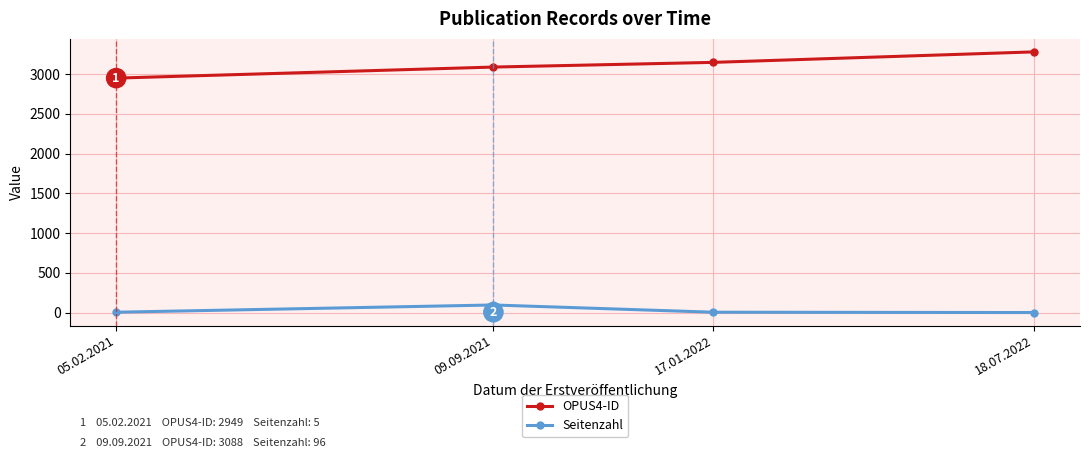

True or false: Seitenzahl and OPUS4-ID cross at least once.

False